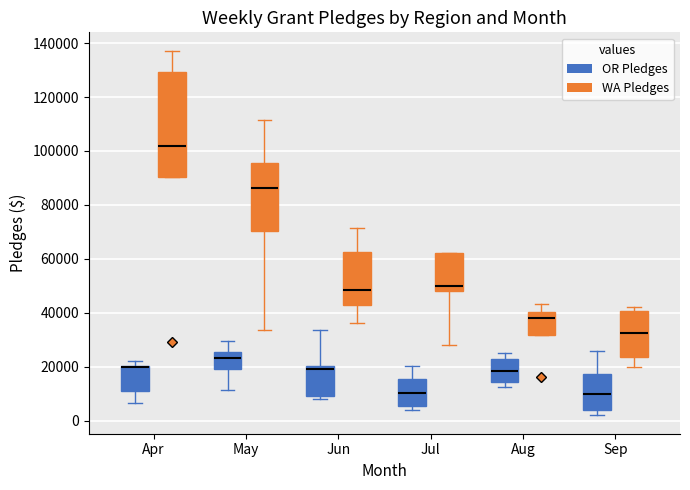

Reading left to right, read every box against the y-axis: the position of its median line, the range the box covers, and the ends of its whiskers. The values are not printed on the chart, so give them approximately, as read against the axis.

Apr (OR Pledges): median 20000 (drawn on the box's upper edge), box 12000 to 20000, whiskers 6000 to 22000
Apr (WA Pledges): median 102000, box 90000 to 130000, whiskers 90000 to 138000
May (OR Pledges): median 24000, box 20000 to 26000, whiskers 12000 to 30000
May (WA Pledges): median 86000, box 70000 to 96000, whiskers 34000 to 112000
Jun (OR Pledges): median 20000 (just below the box's upper edge), box 10000 to 20000, whiskers 8000 to 34000
Jun (WA Pledges): median 48000, box 44000 to 62000, whiskers 36000 to 72000
Jul (OR Pledges): median 10000, box 6000 to 16000, whiskers 4000 to 20000
Jul (WA Pledges): median 50000, box 48000 to 62000, whiskers 28000 to 62000
Aug (OR Pledges): median 18000, box 14000 to 22000, whiskers 12000 to 24000
Aug (WA Pledges): median 38000, box 32000 to 40000, whiskers 32000 to 44000
Sep (OR Pledges): median 10000, box 4000 to 18000, whiskers 2000 to 26000
Sep (WA Pledges): median 32000, box 24000 to 40000, whiskers 20000 to 42000